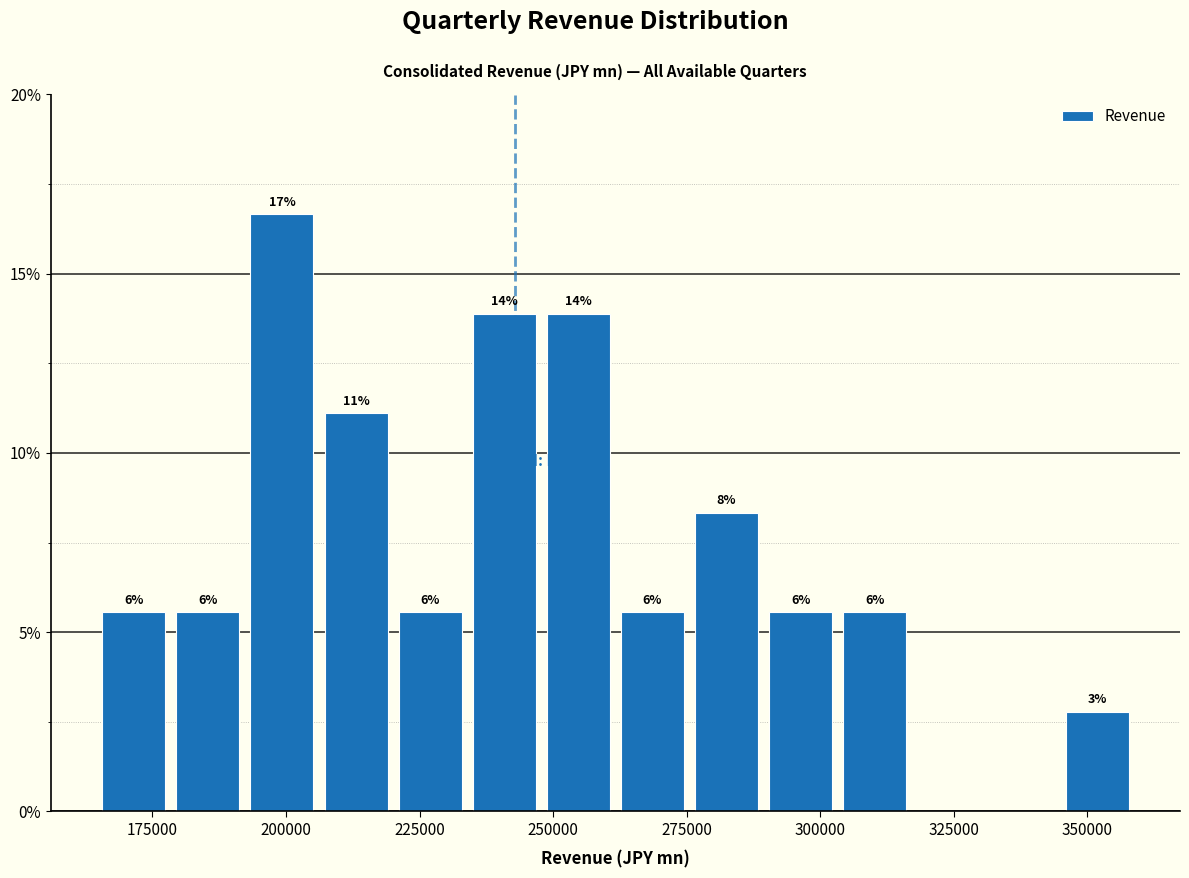

Around what value on the x-axis is the tallest bar? Give the approximate position of its centre, as read against the axis.

200000